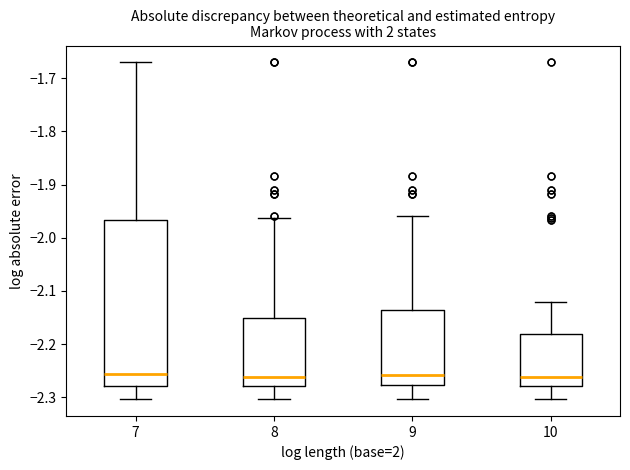

Which box is the tallest, from its lower edge to its upper edge?

7